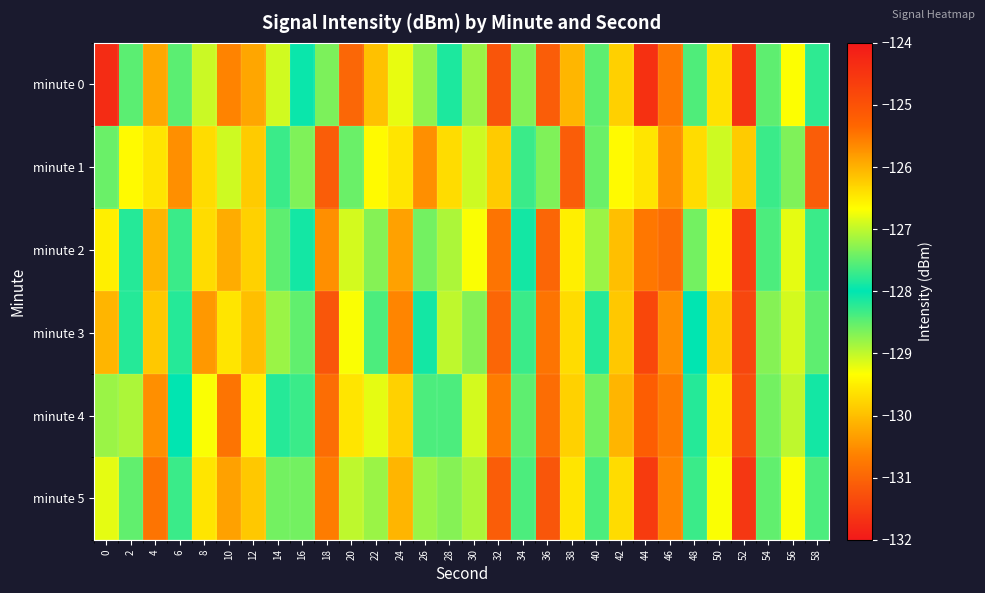

Which category has the highest value across all series?

44